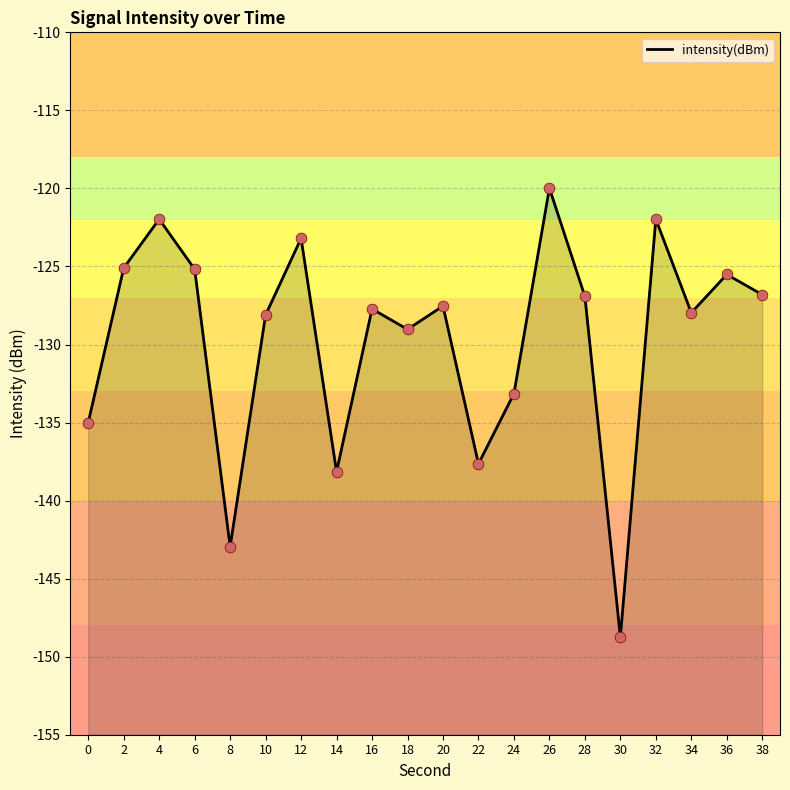

What is the change in value from 14 to 20?

+10.6